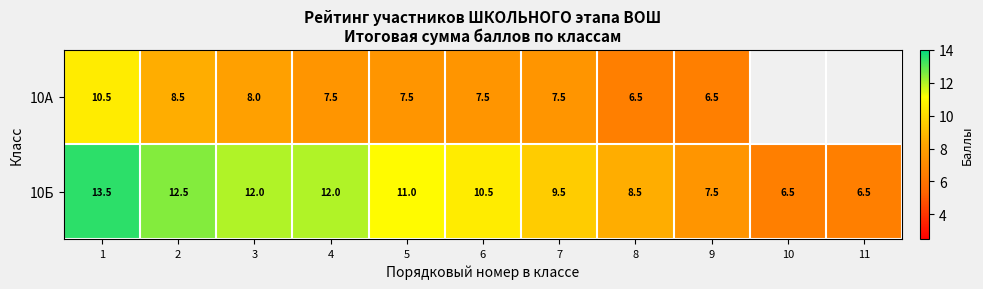

Where does the 10Б series first go above 10?

1